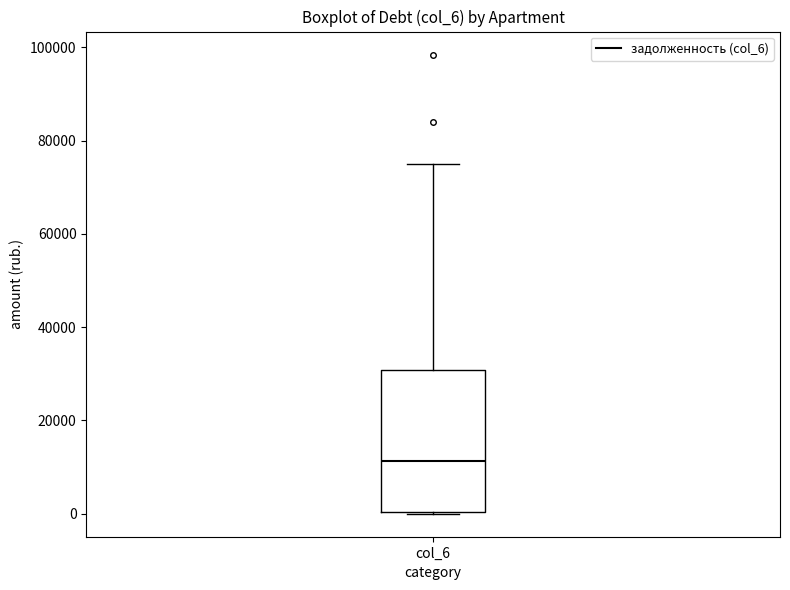

Read this box plot against the y-axis: the position of the median line, the range covered by the box, and the ends of both whiskers. The values are not printed on the chart, so give them approximately, as read against the axis.

median 12000, box 0 to 30000, whiskers 0 to 76000